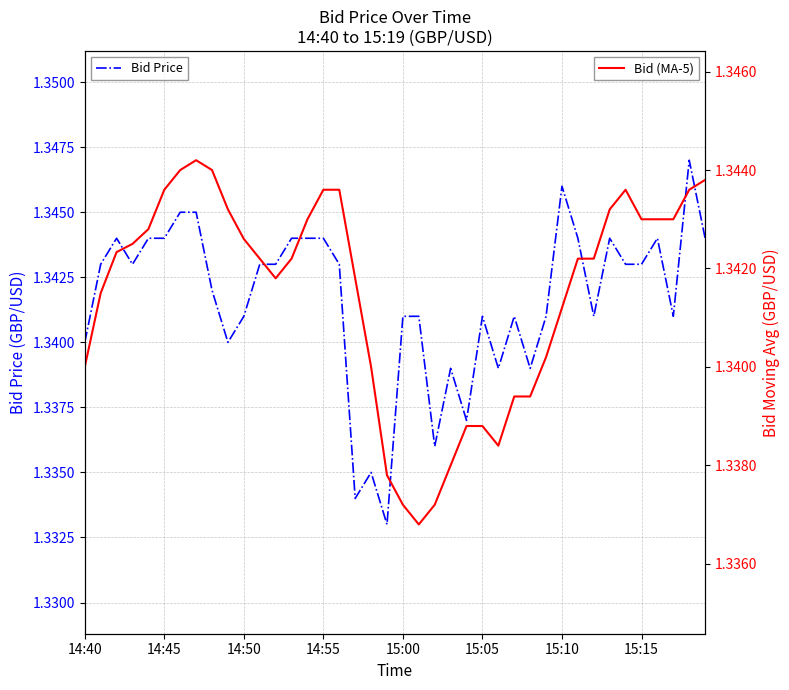

At 39, list the series in order from largest to smallest.

Bid Price, Bid (MA-5)